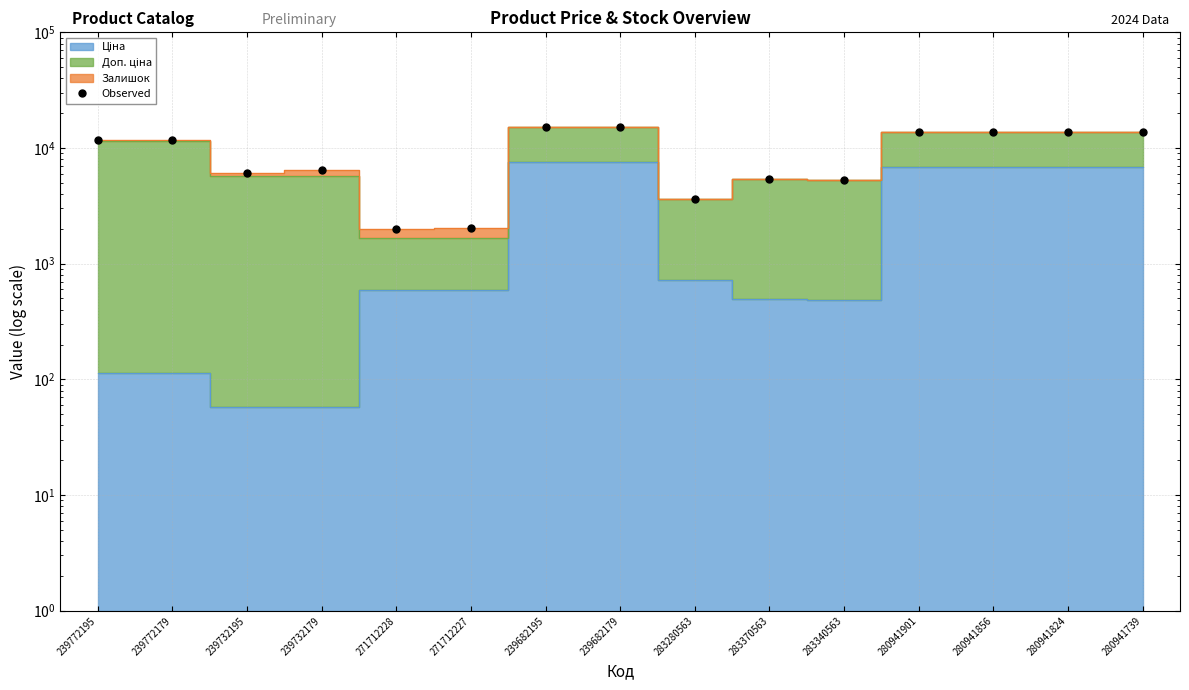

What is the average value?

9312.9